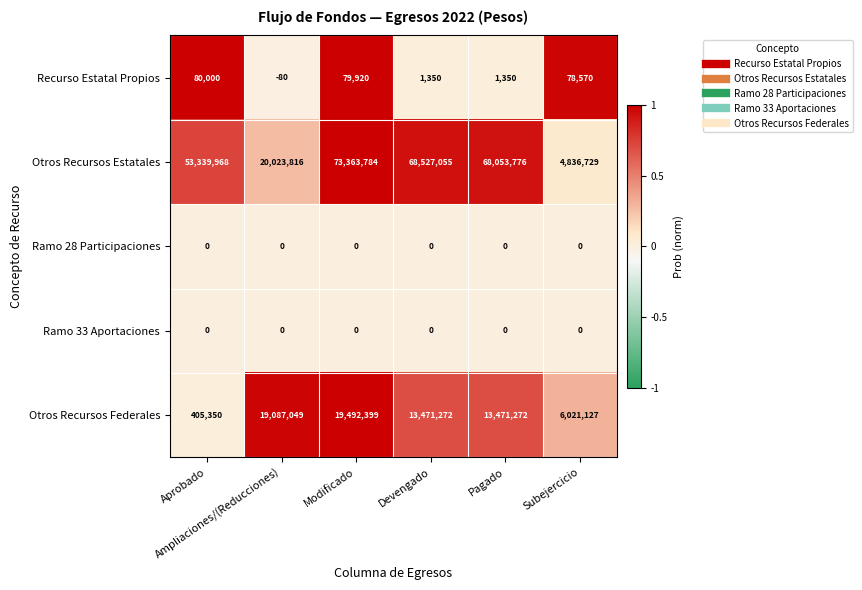

What is the sum of all Recurso Estatal Propios values?

241110